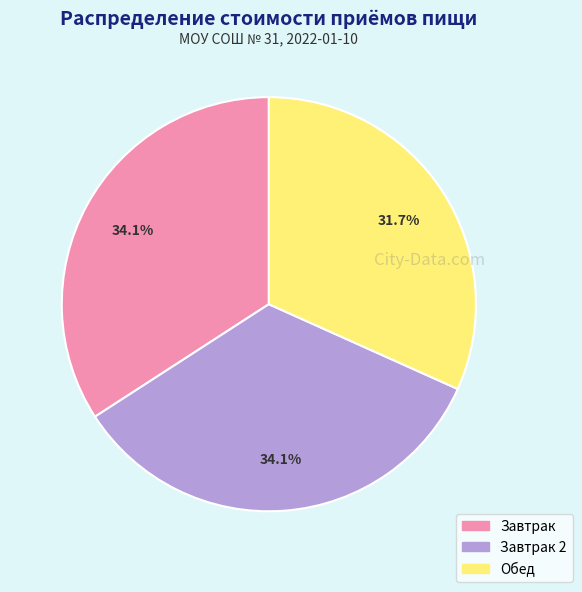

Is there any slice that represents more than half of the pie?

No